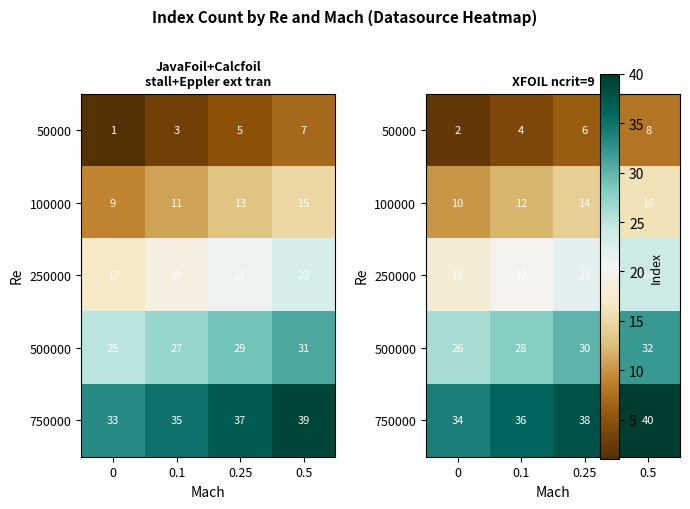

What is the sum of all 500000 values?

116